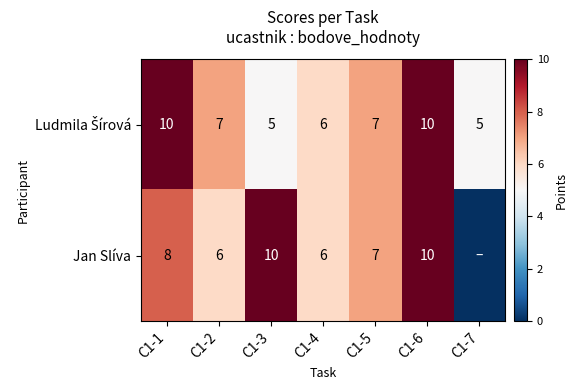

What is the spread (max minus min) of values at C1-7?

5